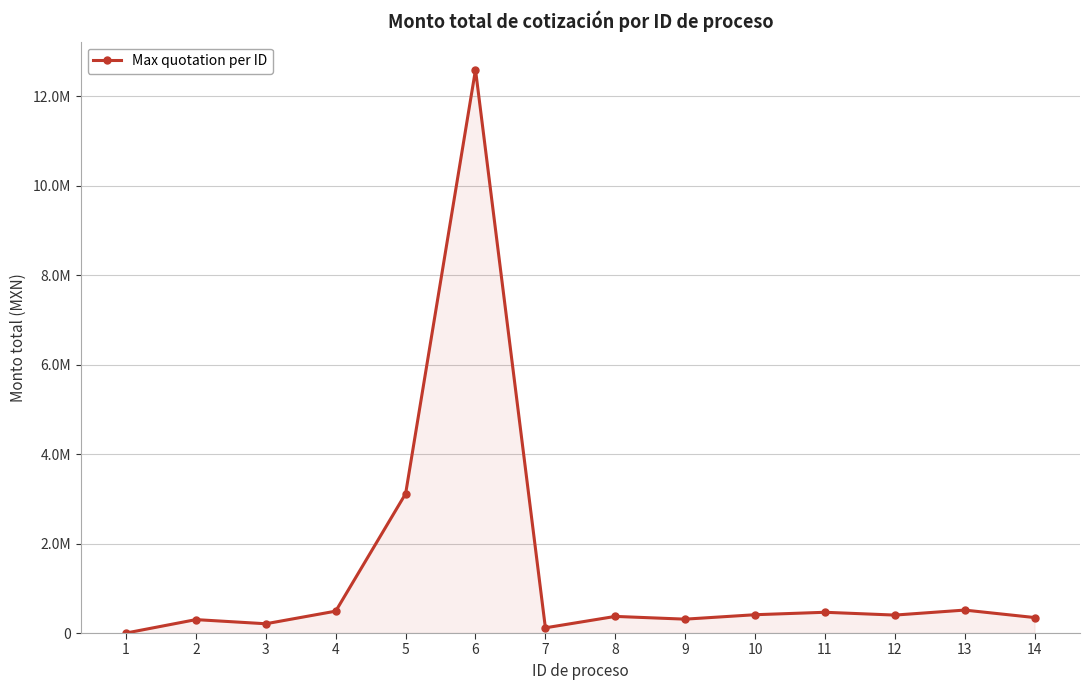

Is this an area chart (filled region under the line)?

Yes